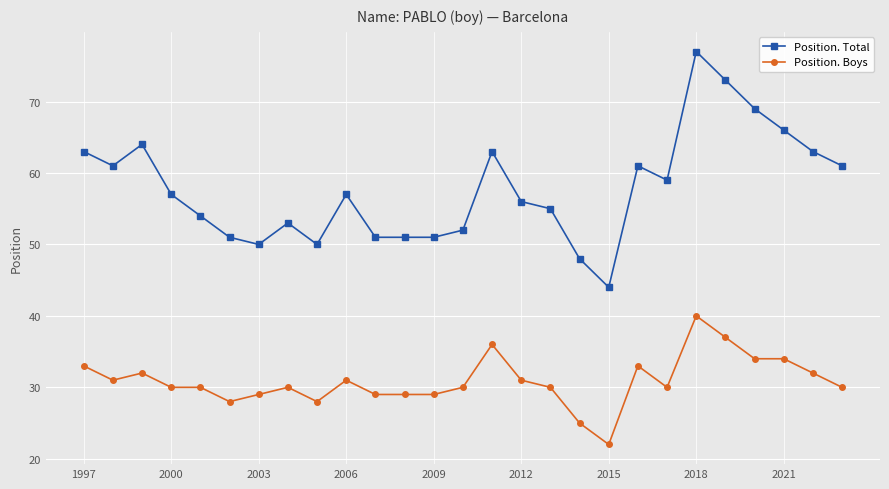

What is the value of the Position. Boys point at the 4th from the left?

30